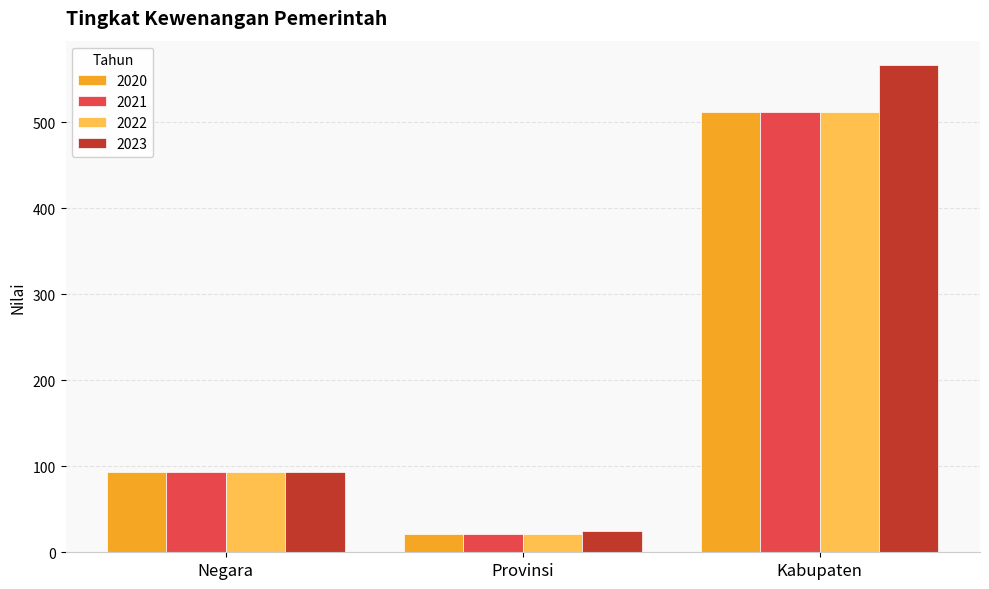

What is the sum of the 2021 values at Kabupaten and Provinsi?

533.2